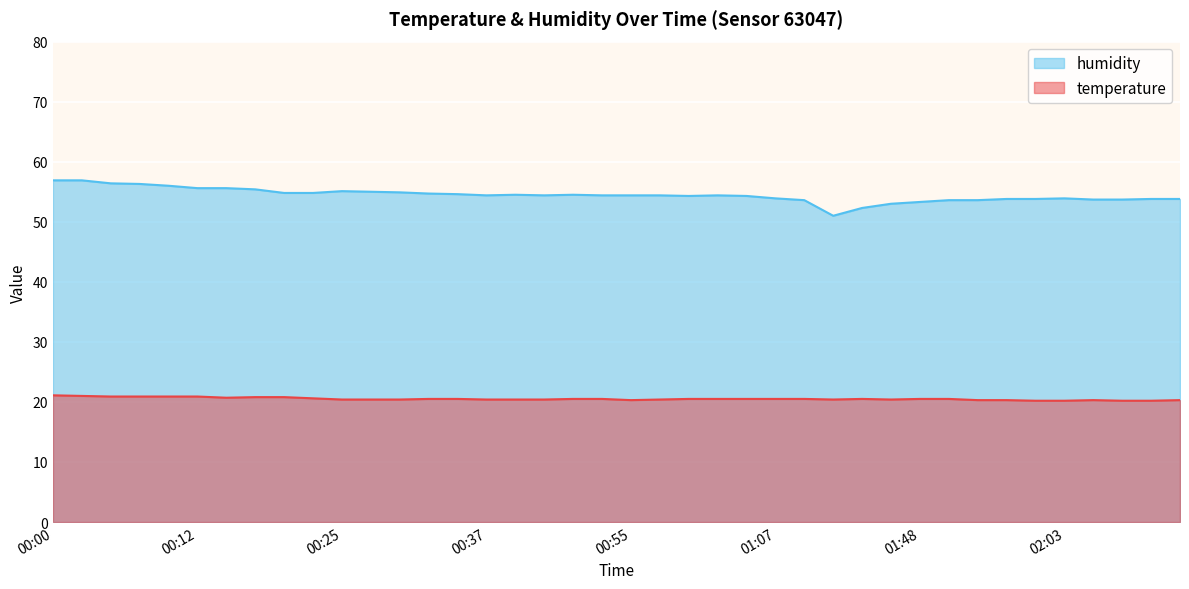

The temperature series shows 13.7 at 01:10. True or false?

False